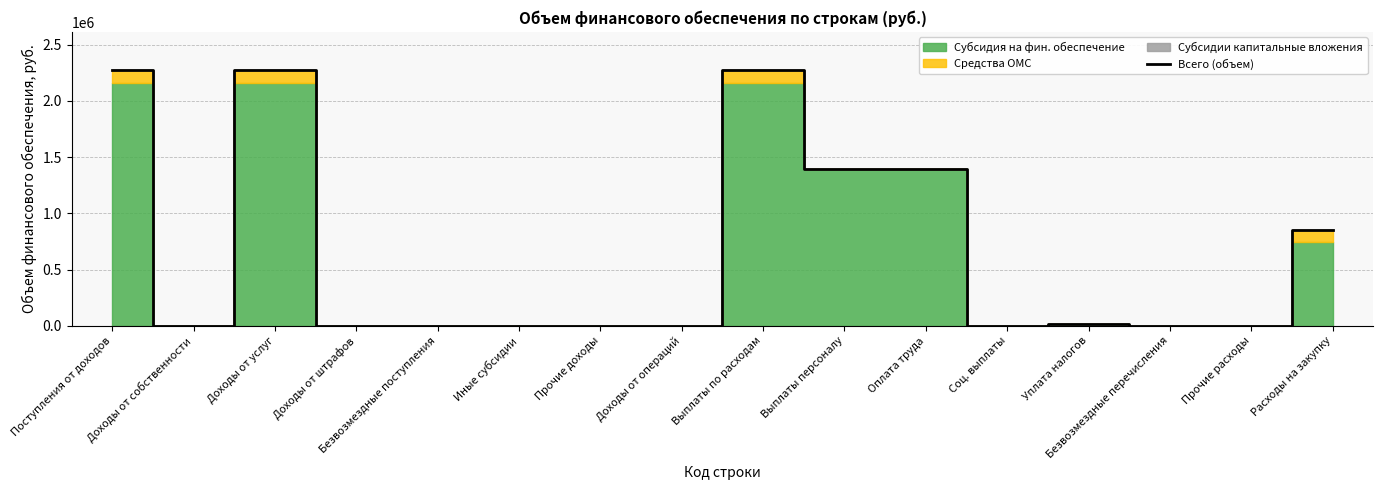

How many data points does each series have?

16